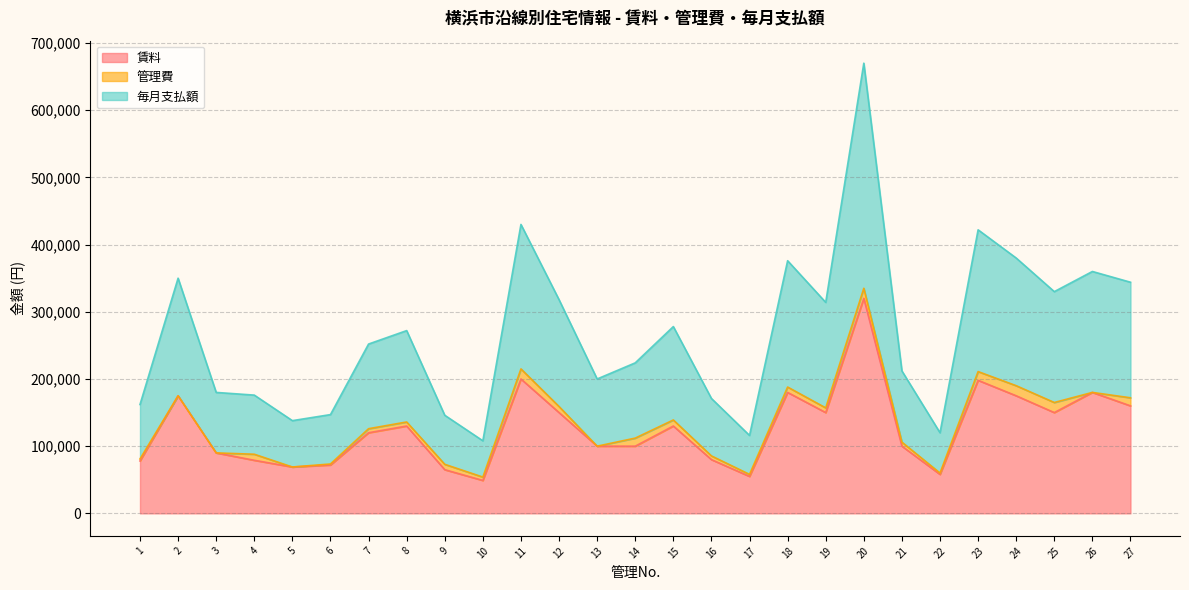

What is the lowest value of the 賃料 series?

49000